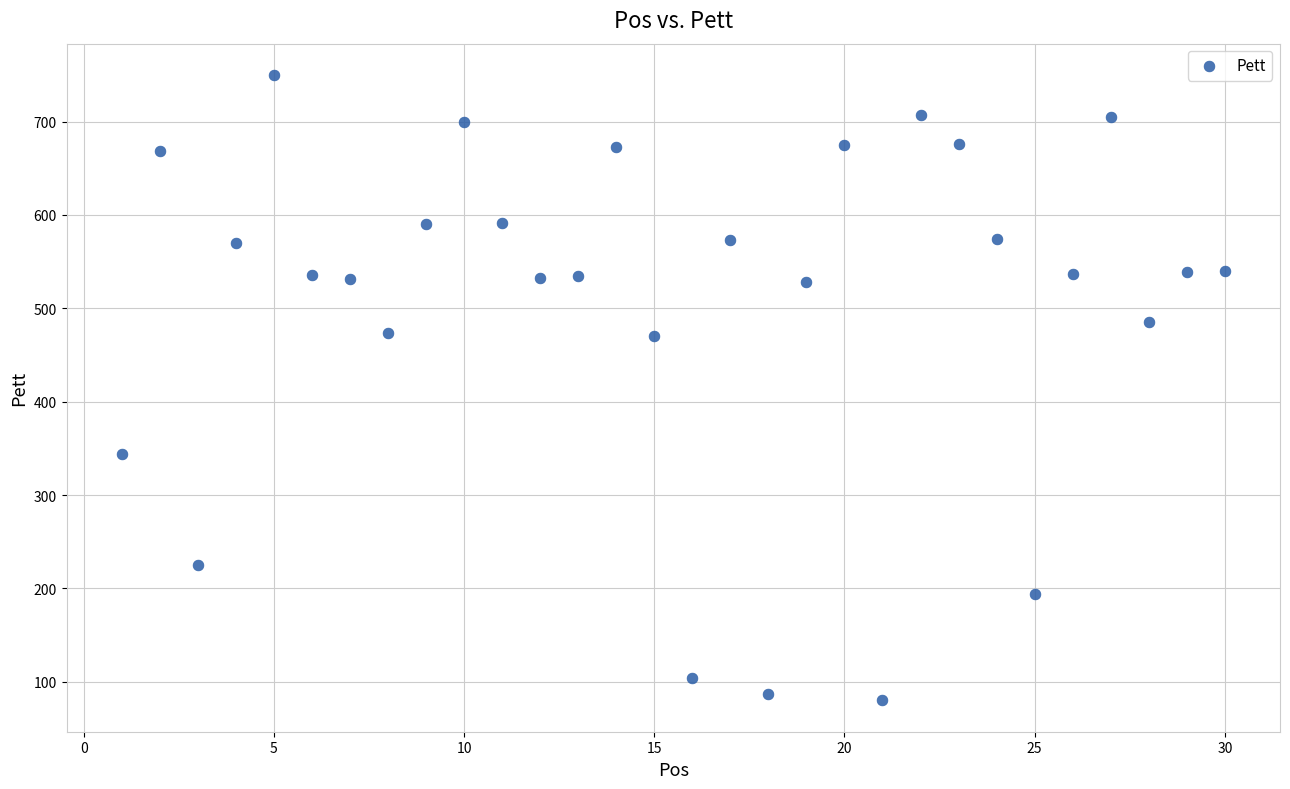

What is the range of Y values (max minus min)?

670